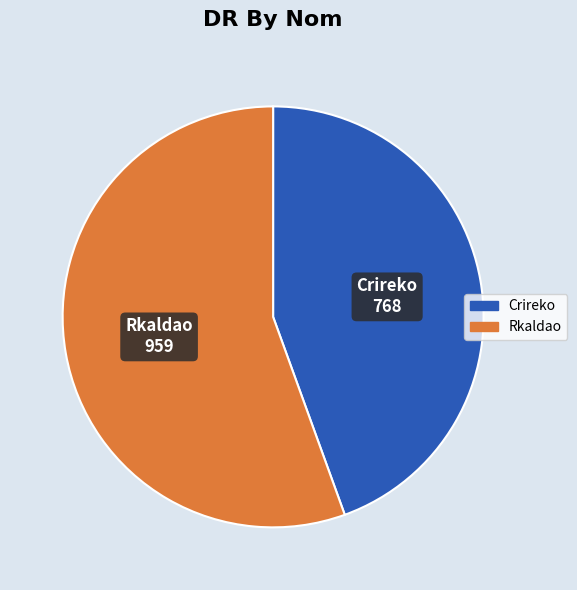

How many slices are in this pie chart?

2